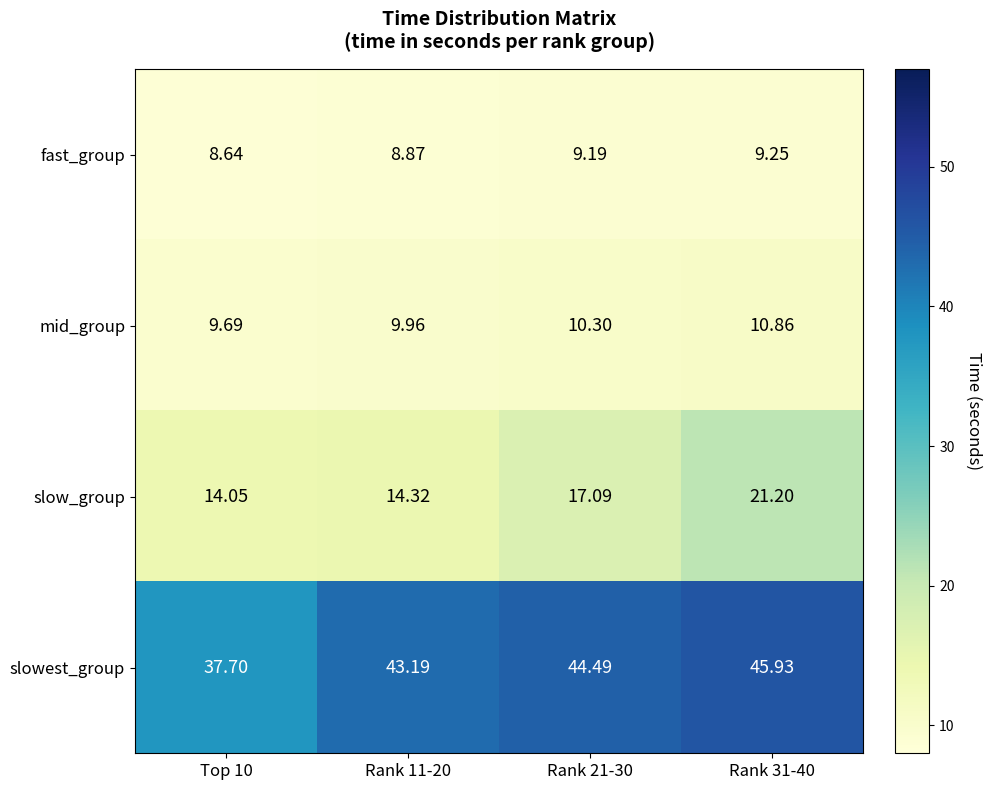

Rank the series at Top 10 from lowest to highest value.

fast_group, mid_group, slow_group, slowest_group